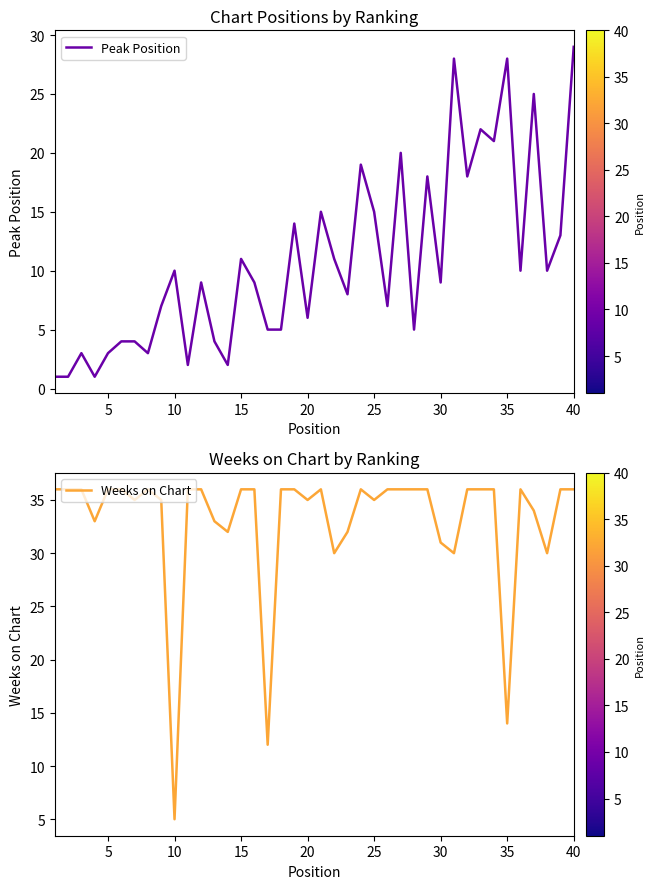

What is the average value of the Peak Position series?

11